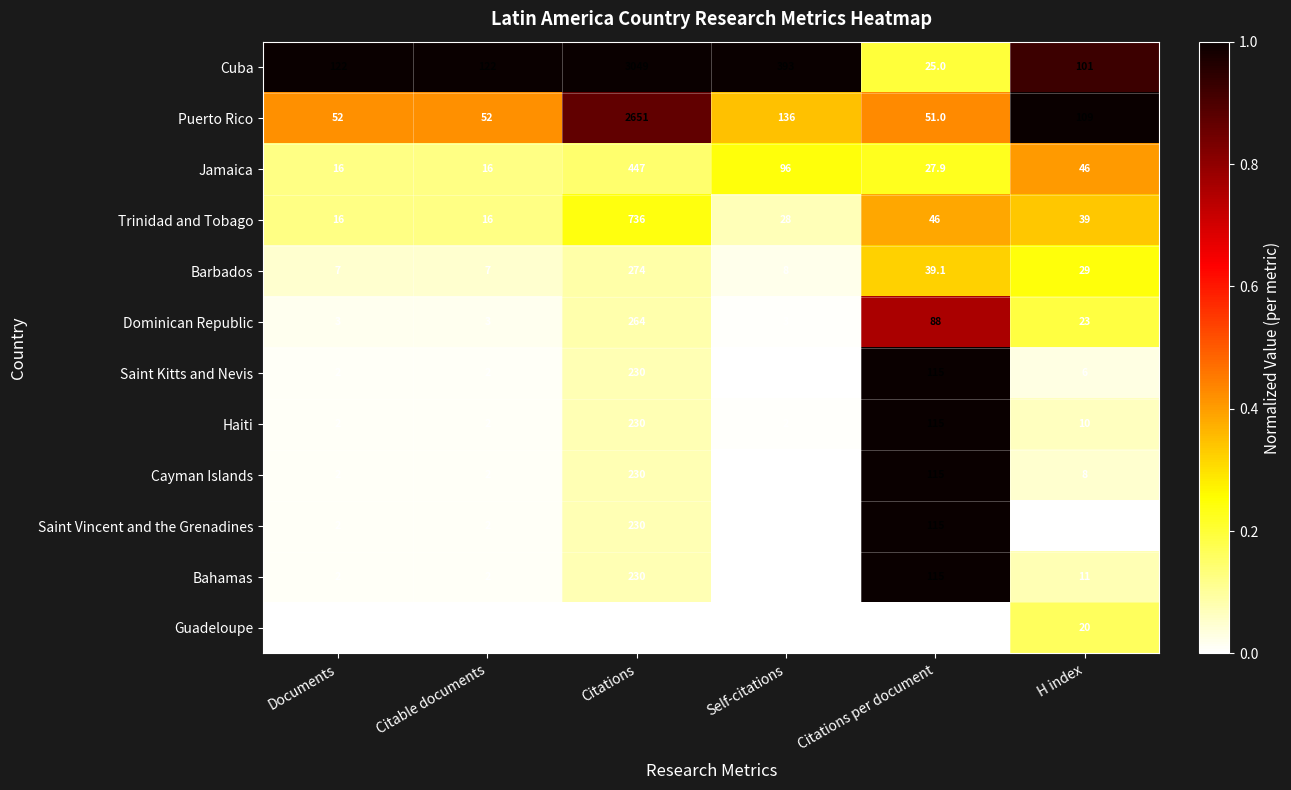

What is the approximate value of Saint Vincent and the Grenadines at Citations?

230.0